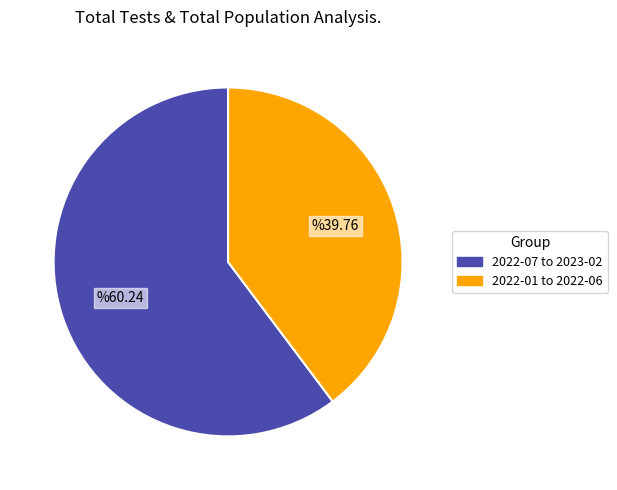

Is there any slice that represents more than half of the pie?

Yes